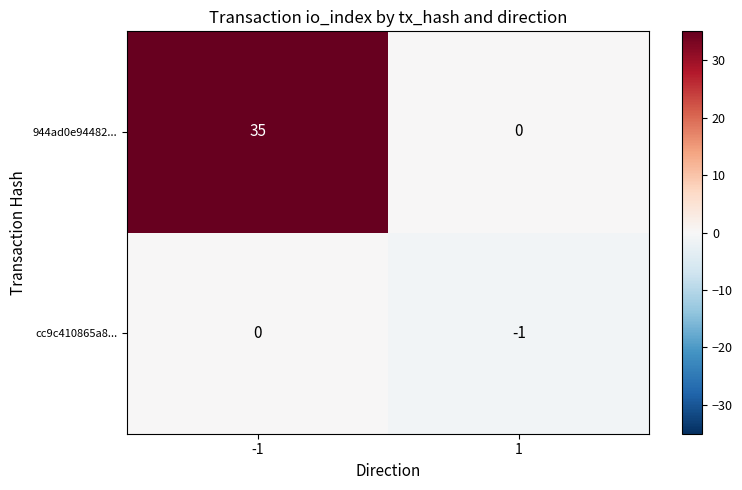

What is the difference between the highest and lowest values at -1?

35